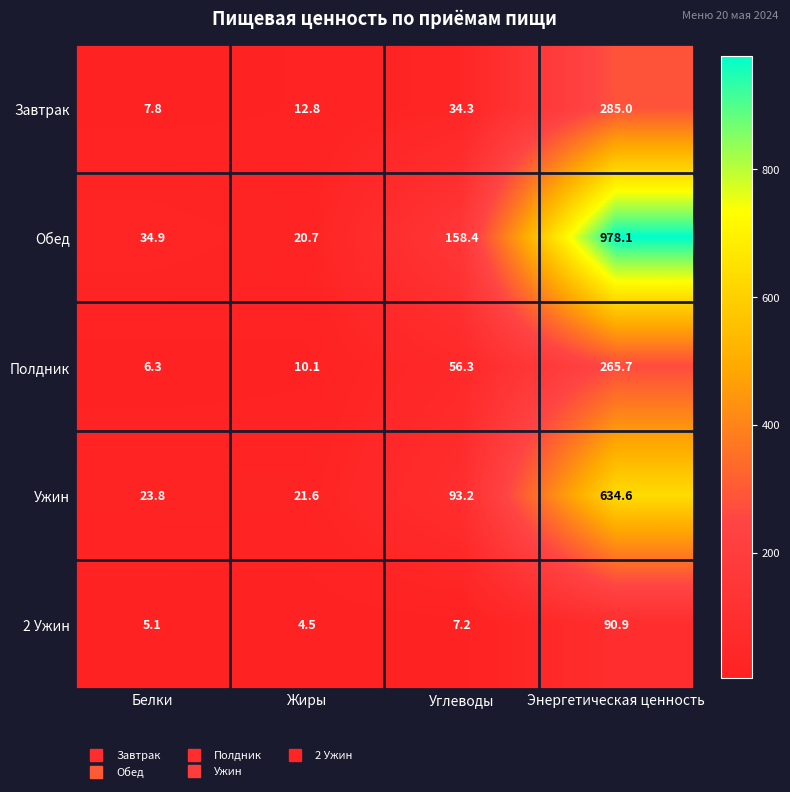

Rank the series by their maximum value, from highest to lowest.

Обед, Ужин, Завтрак, Полдник, 2 Ужин